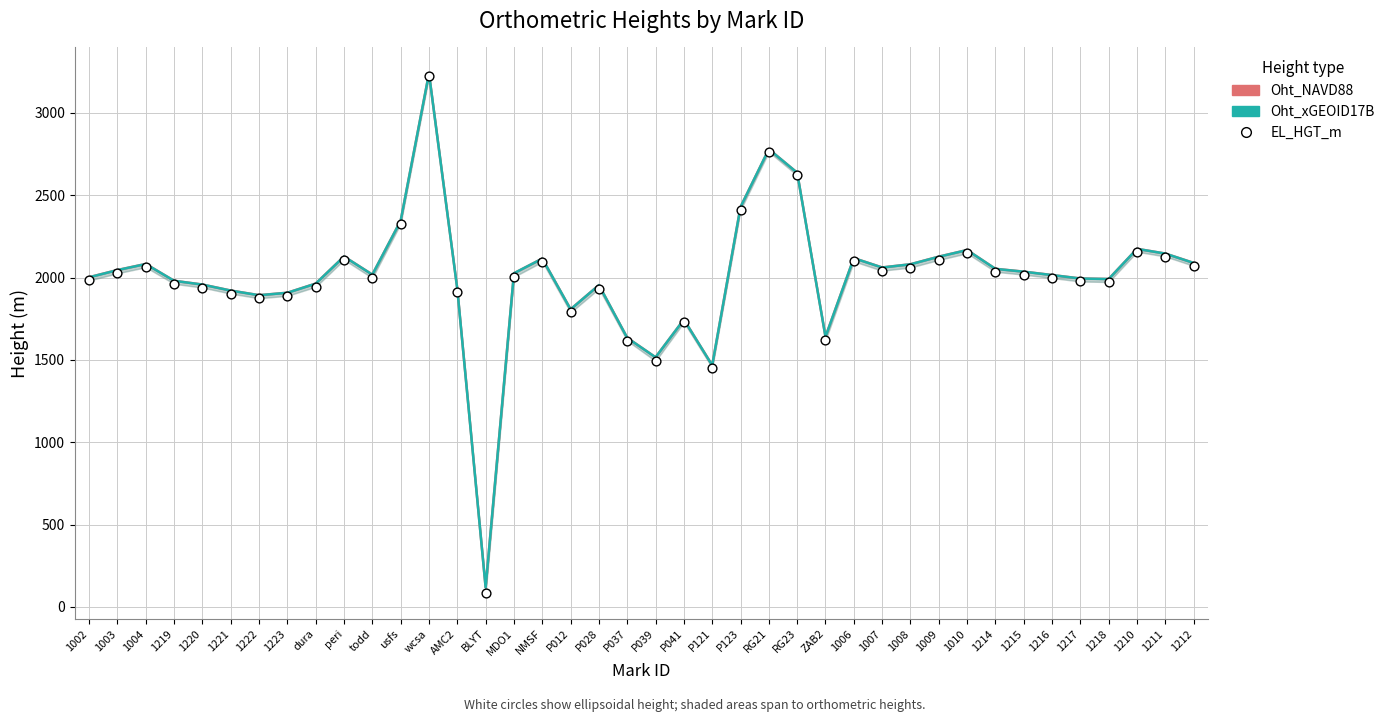

What are all the series names shown in the legend?

Oht_NAVD88, Oht_xGEOID17B, EL_HGT_m